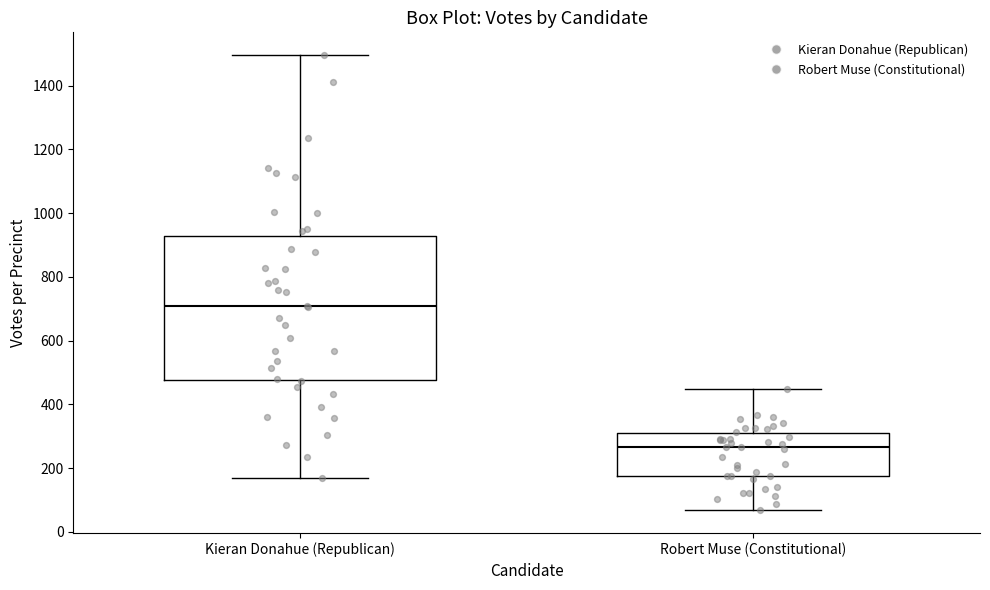

Which box's median line is the lowest?

Robert Muse (Constitutional)